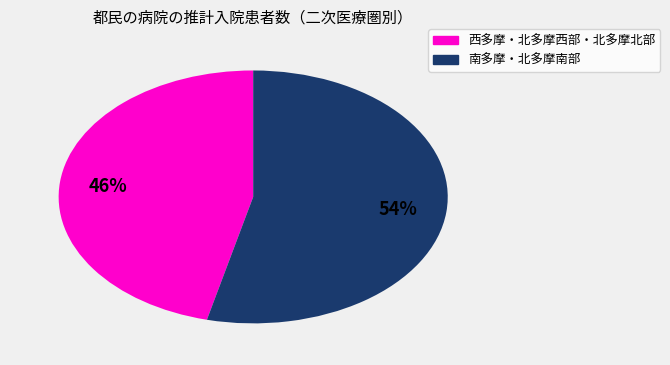

Does any single category account for the majority?

Yes